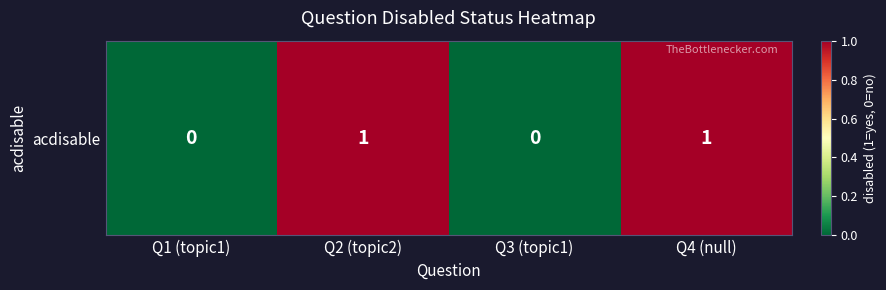

Is it true that the value at Q2 (topic2) is 1?

True